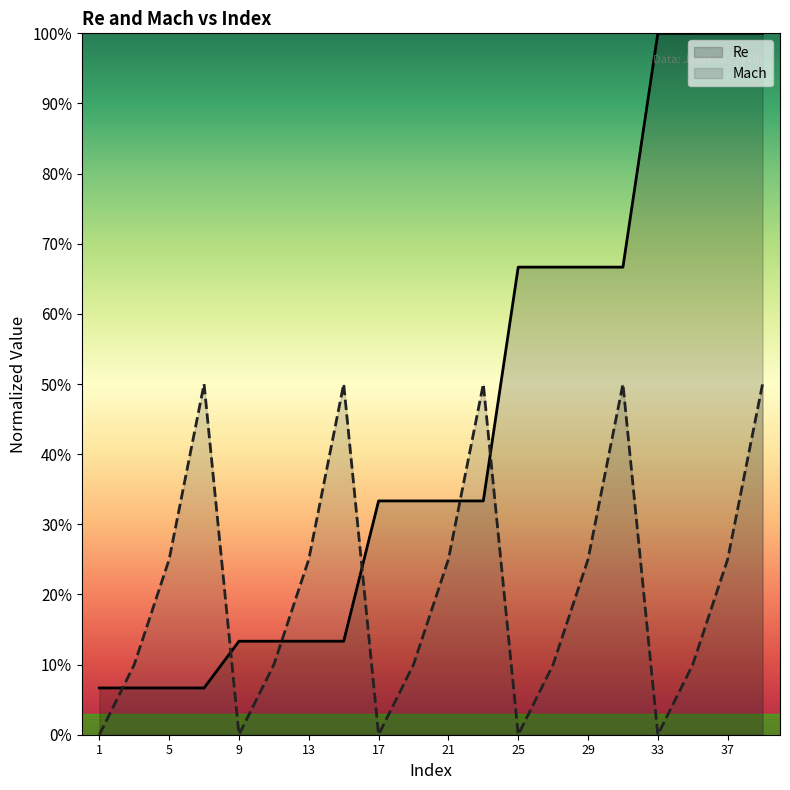

True or false: Mach has a value of 0.1 at 37.

False